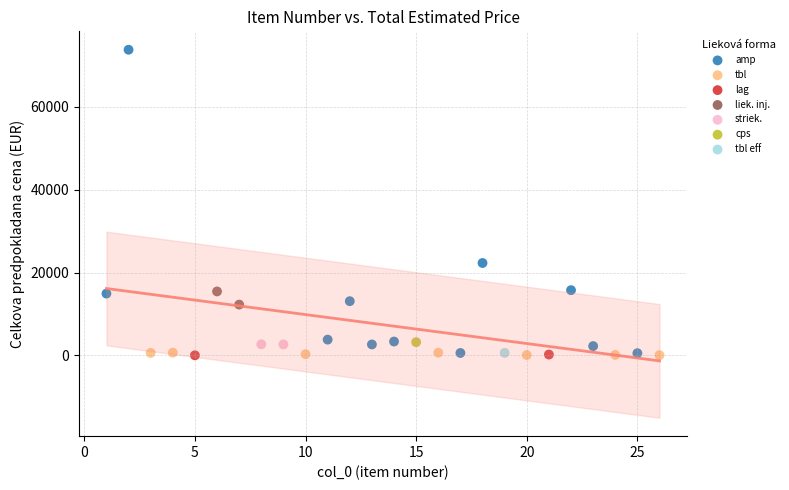

Which series contains the highest Y value?

amp